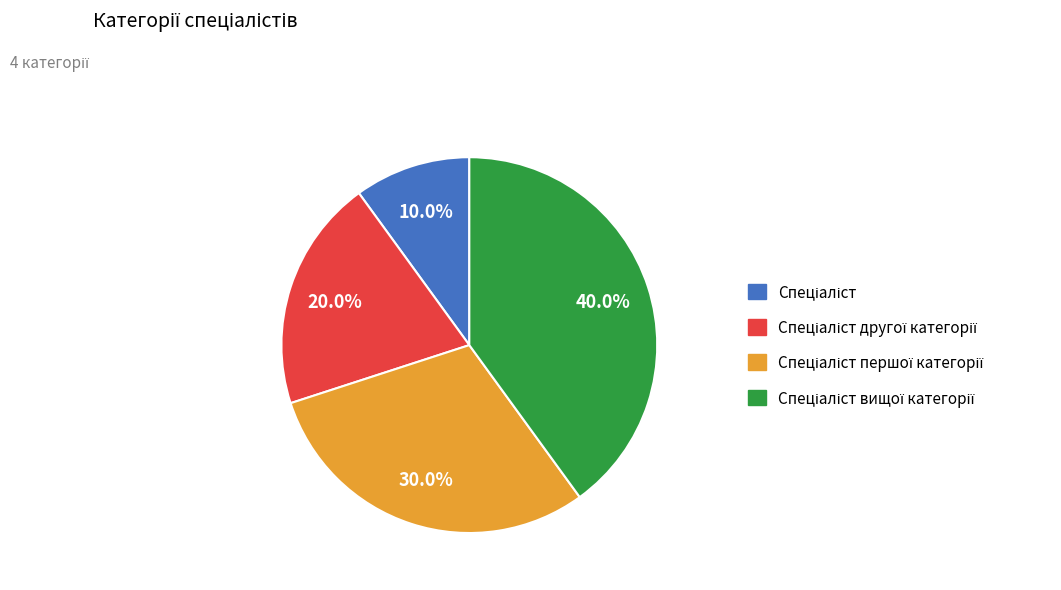

To the nearest percent, what is the average slice percentage?

25%